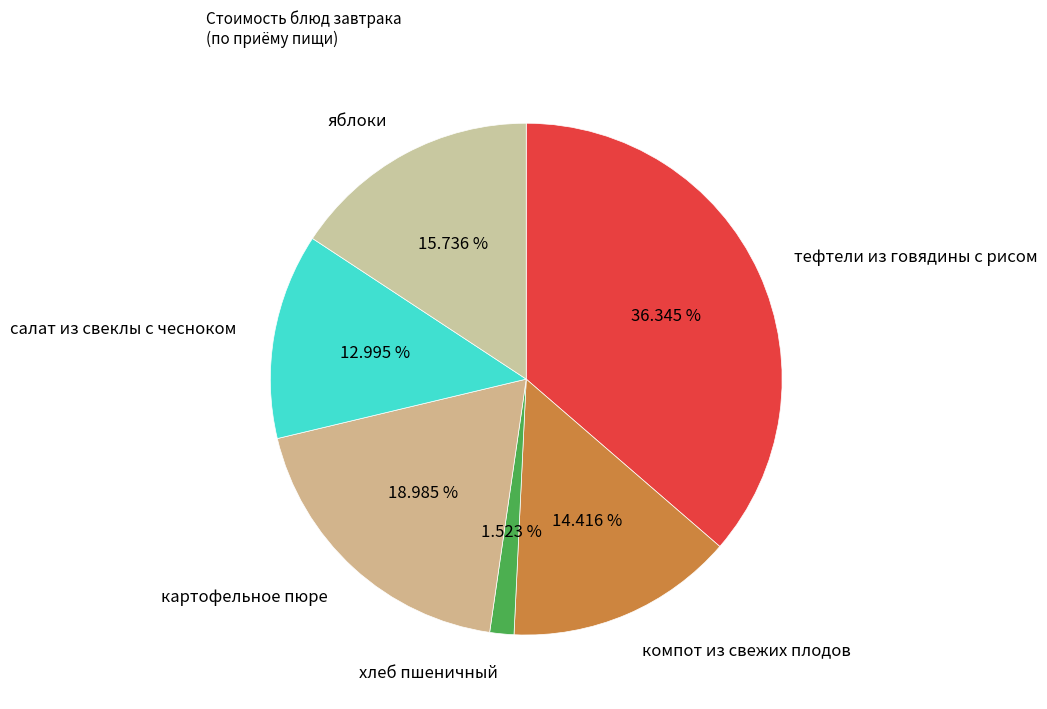

To the nearest percent, what is the average slice percentage?

17%